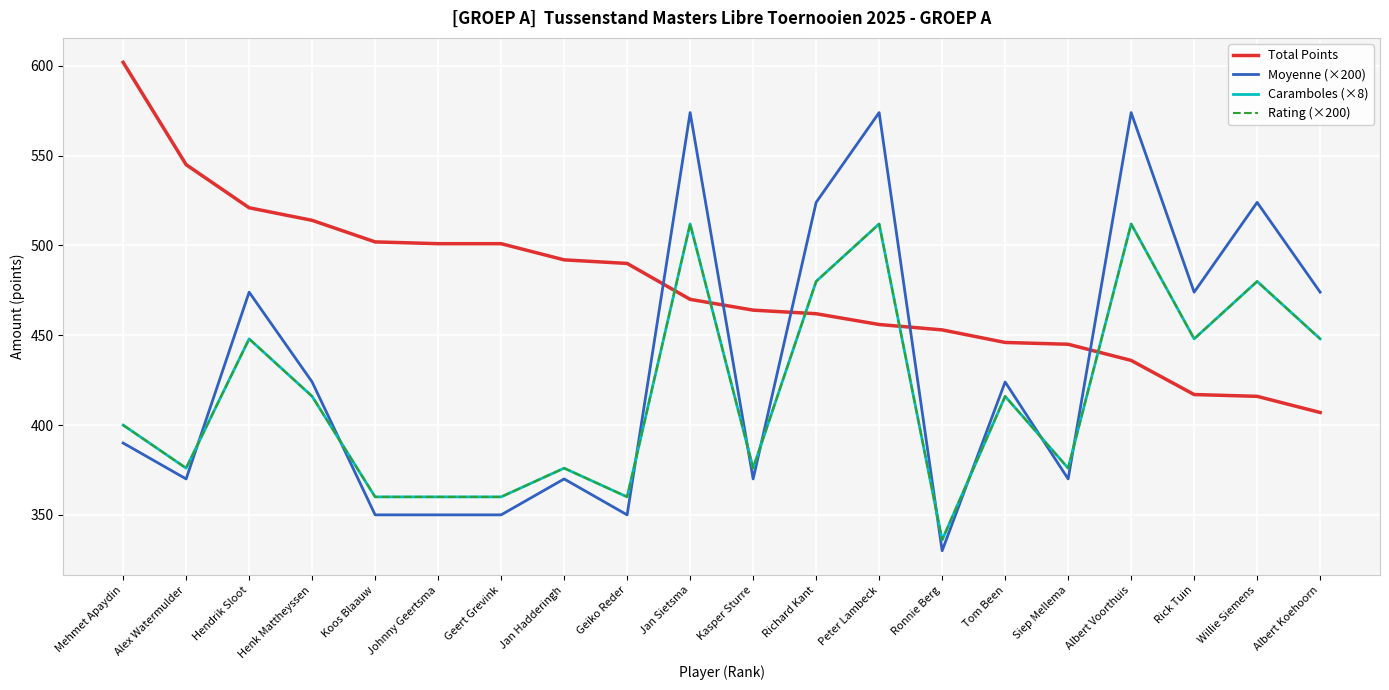

What is the label of the 8th point from the right?

Peter Lambeck